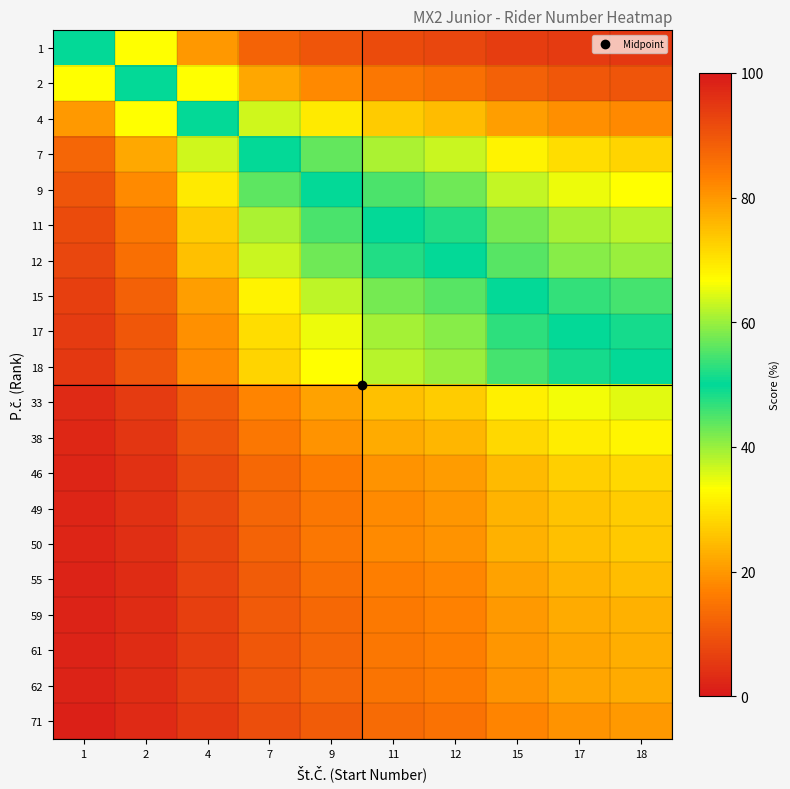

At which category does the chart reach its peak across all series?

18